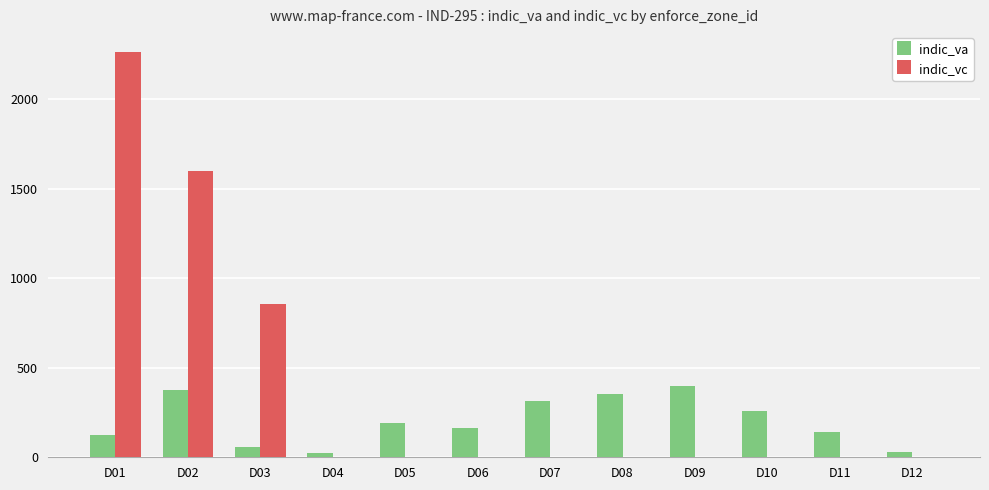

What is the greatest value displayed?

2262